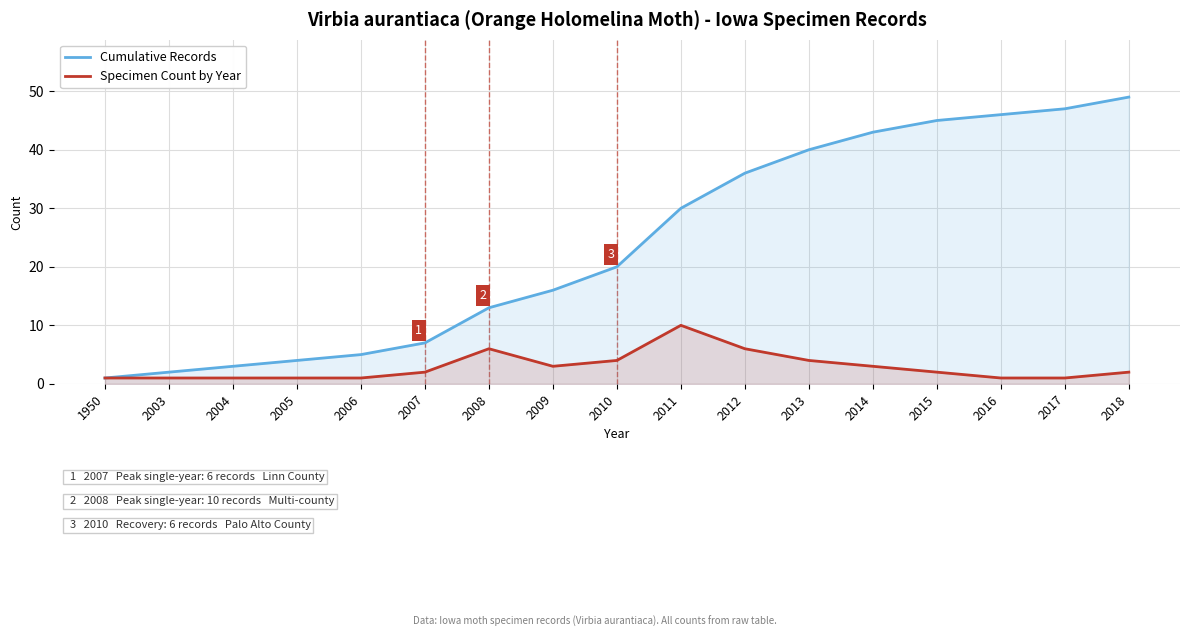

True or false: Cumulative Records and Specimen Count by Year intersect in this chart.

False